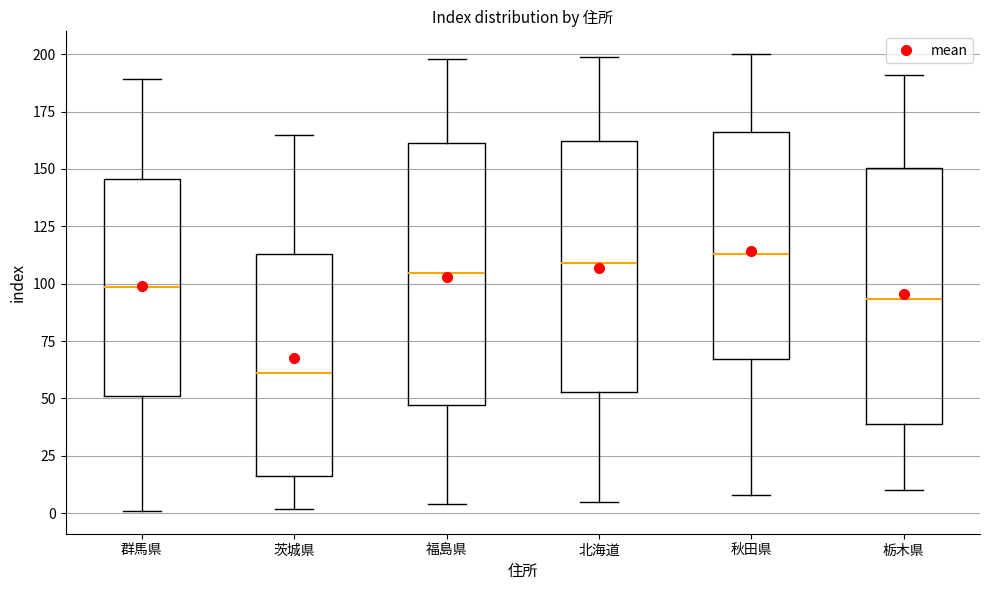

Reading left to right, transcribe this box plot: for each box, give where its median line is, the range the box spans, and where its two whiskers end, as read against the y-axis. The values are not printed on the chart, so give them approximately, as read against the axis.

群馬県: median 100, box 50 to 145, whiskers 0 to 190
茨城県: median 60, box 15 to 115, whiskers 0 to 165
福島県: median 105, box 45 to 160, whiskers 5 to 200
北海道: median 110, box 55 to 160, whiskers 5 to 200
秋田県: median 115, box 65 to 165, whiskers 10 to 200
栃木県: median 95, box 40 to 150, whiskers 10 to 190